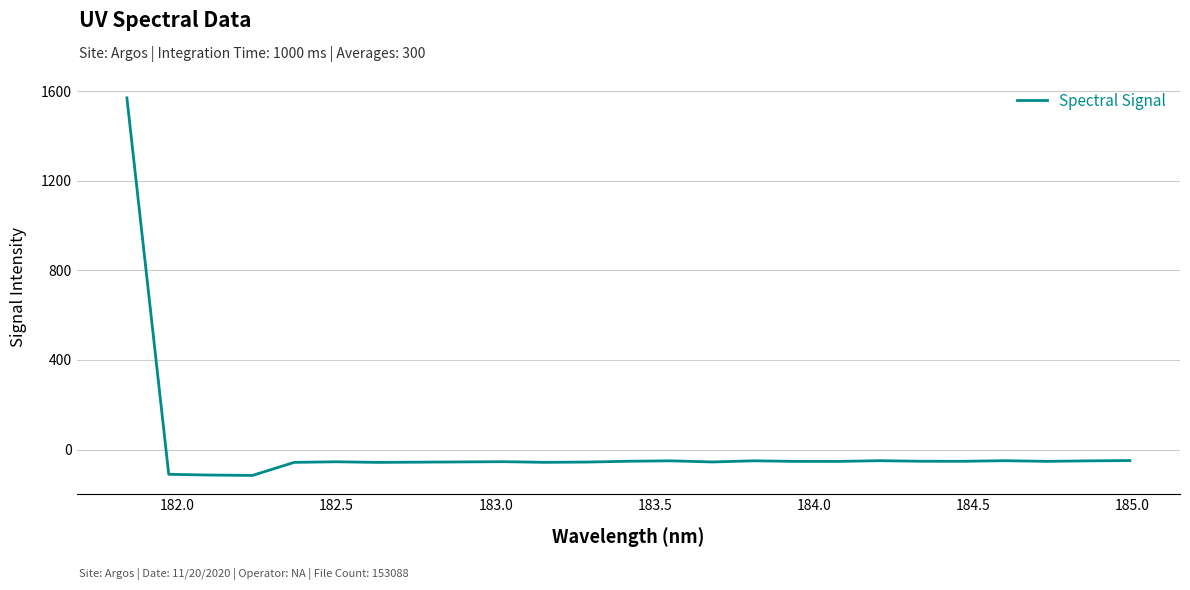

True or false: there are more than 0 points higher than both neighbors.

True